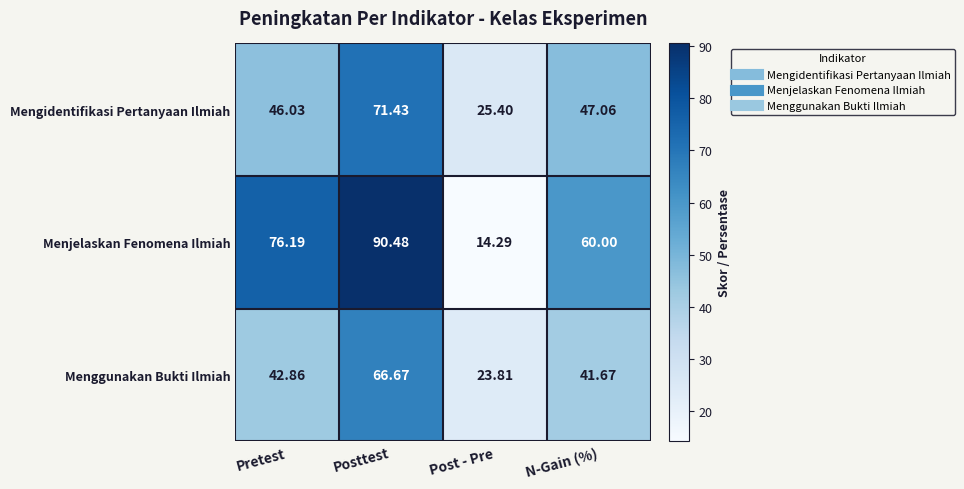

At which category is the sum across all series the highest?

Posttest